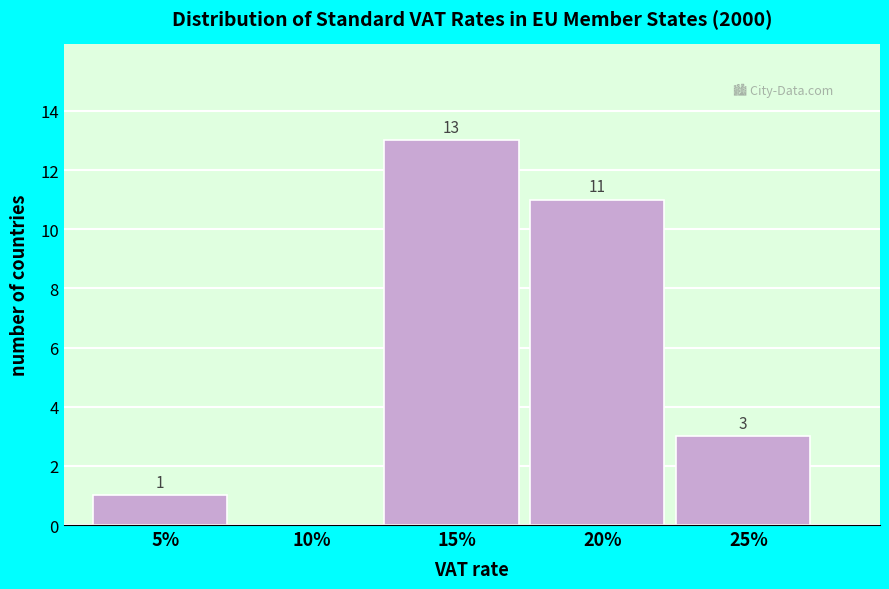

Reading left to right, transcribe all the data shown in this chart.

5%=1	10%=0	15%=13	20%=11	25%=3